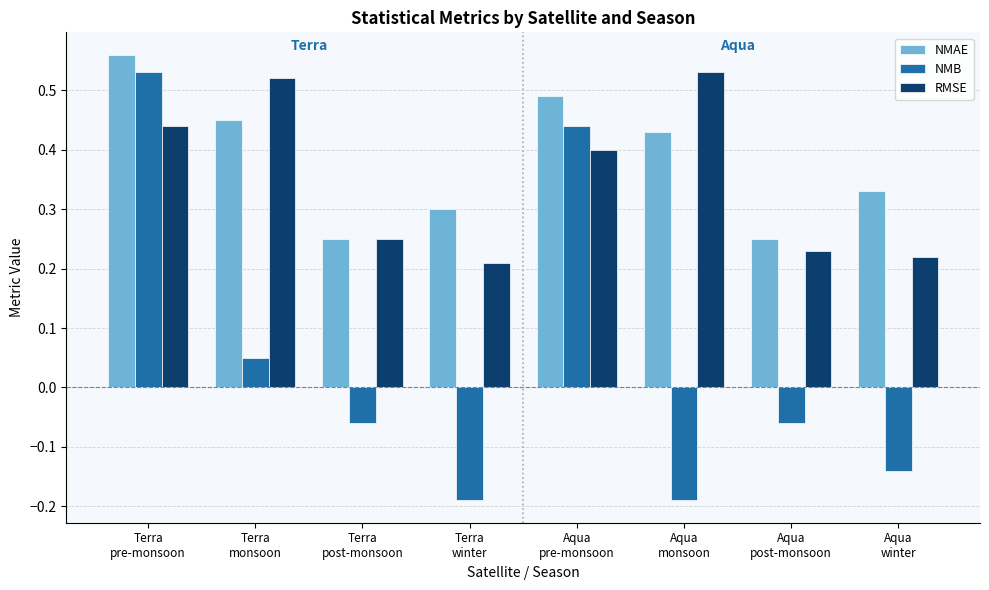

How many bars are there in total?

24